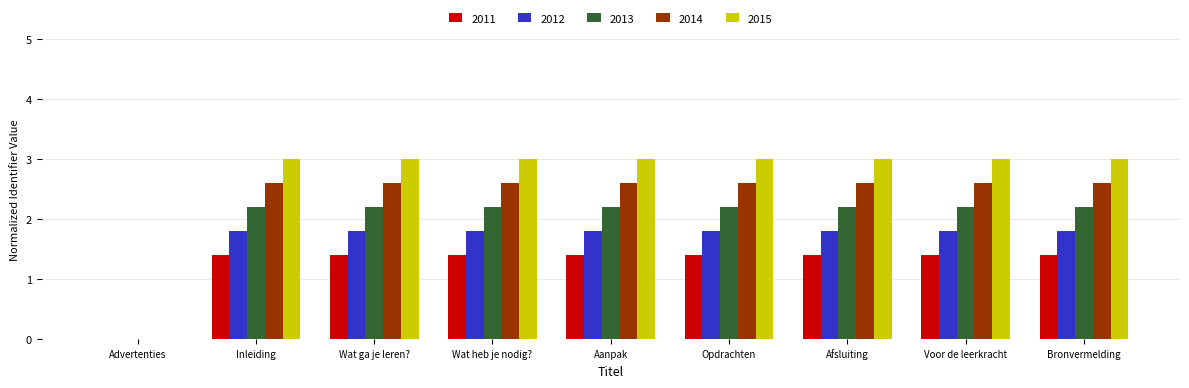

How many values in 2015 are above zero?

8